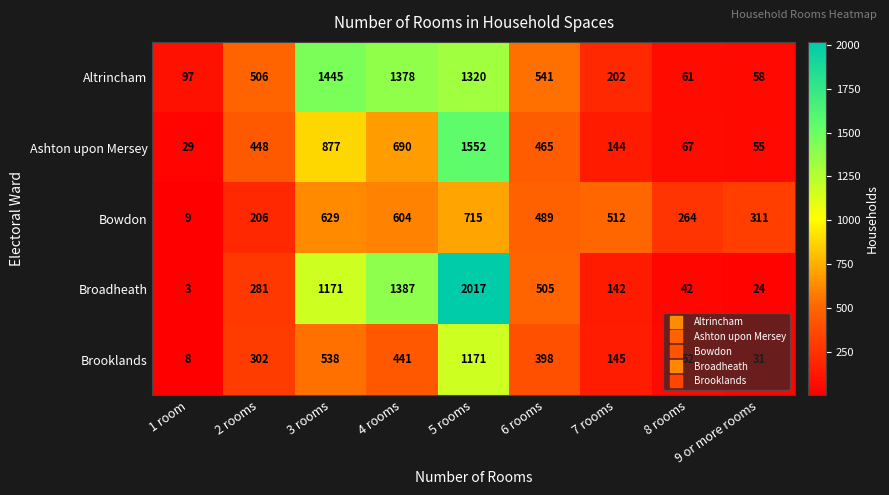

What value does the Brooklands series have at 3 rooms, to the nearest 50?

550